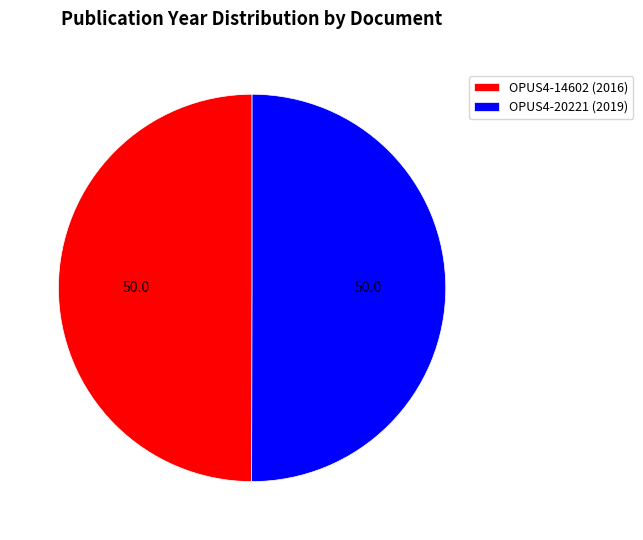

What is the ratio of the value at OPUS4-14602 (2016) to the value at OPUS4-20221 (2019)?

1.0